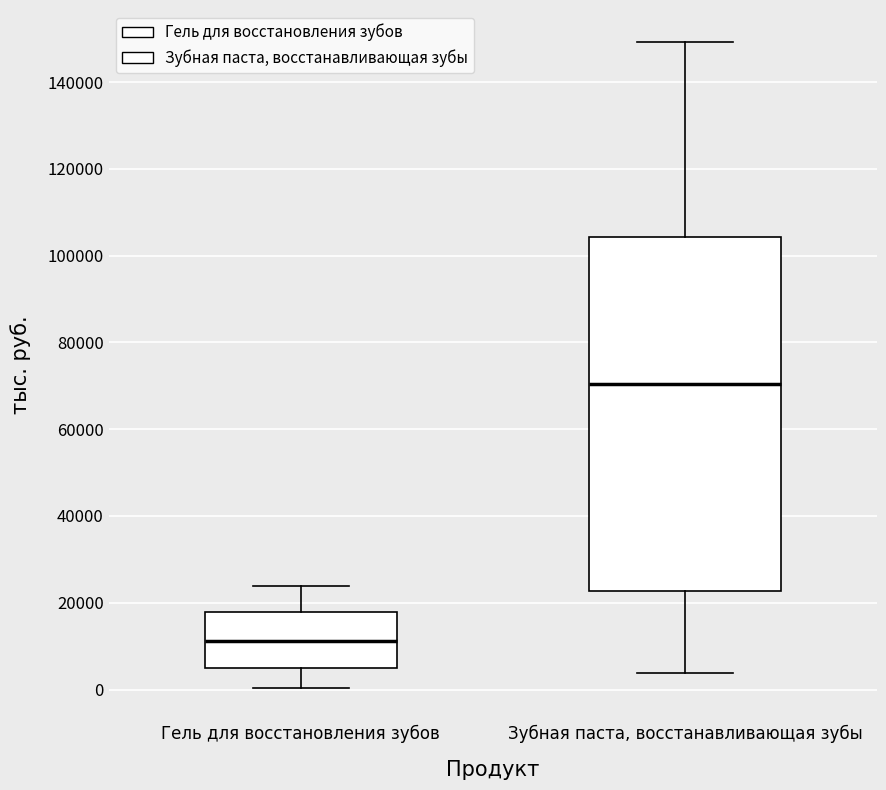

Where does the lower whisker of the box for Гель для восстановления зубов end on the y-axis? The values are not printed on the chart, so give them approximately, as read against the axis.

0